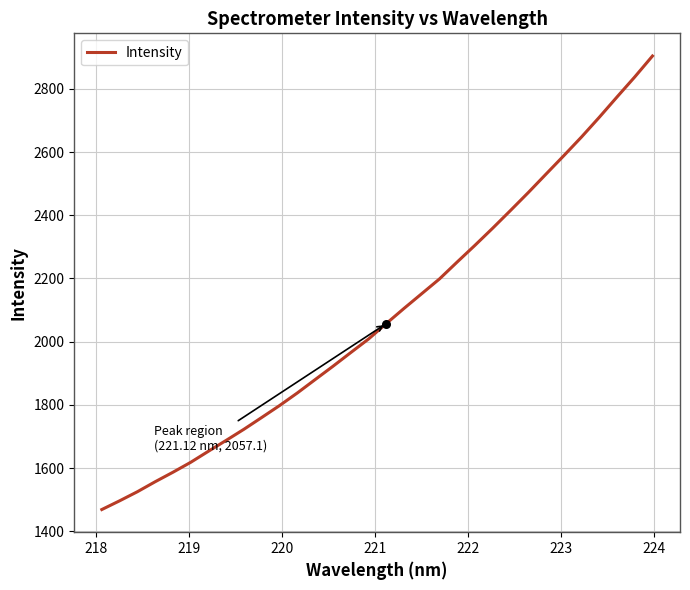

What is the smallest value displayed?

1468.7